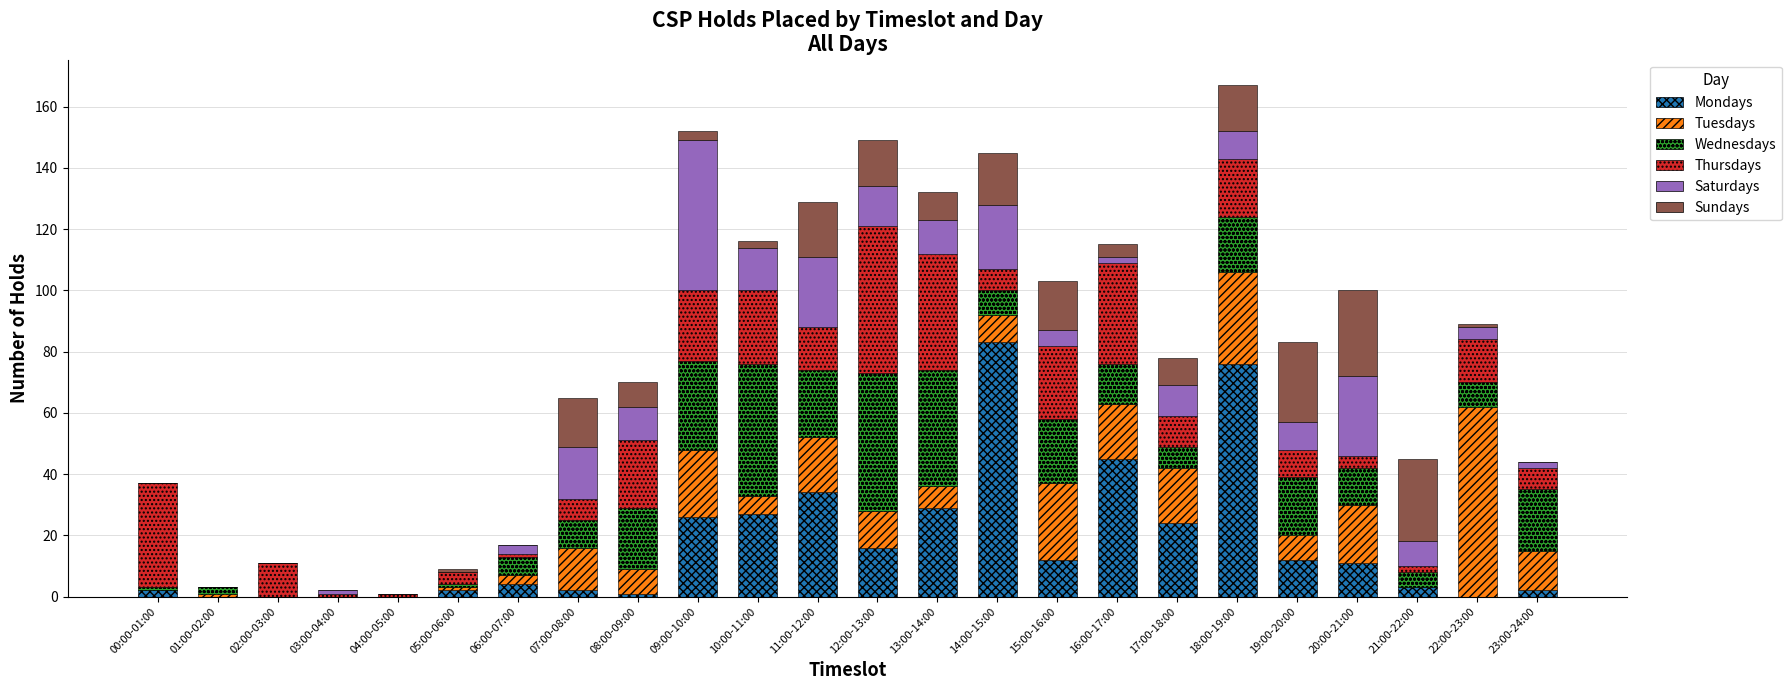

Which category has the highest value in the Mondays series?

14:00-15:00